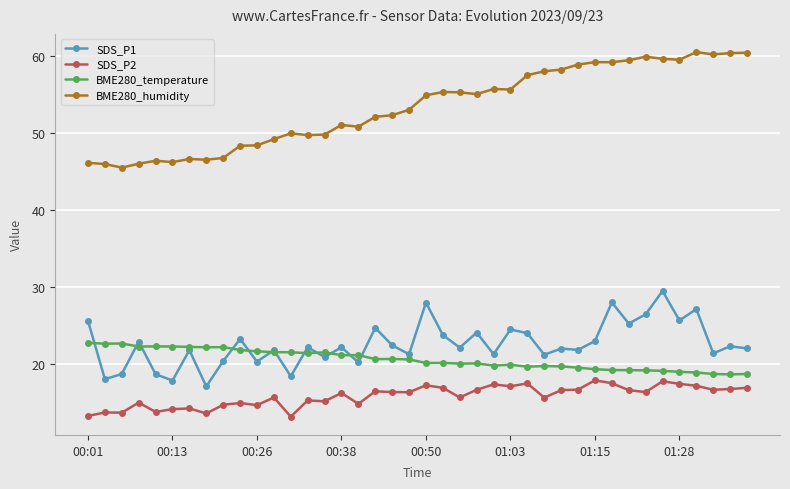

What is the value of the BME280_temperature point at the 6th from the left?

22.3